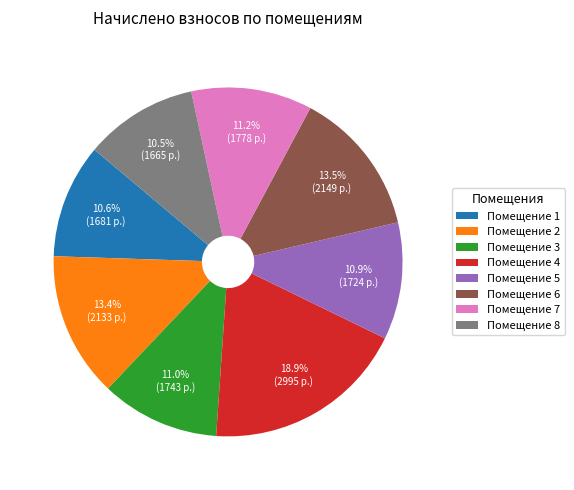

What is the largest slice in the pie chart?

Помещение 4